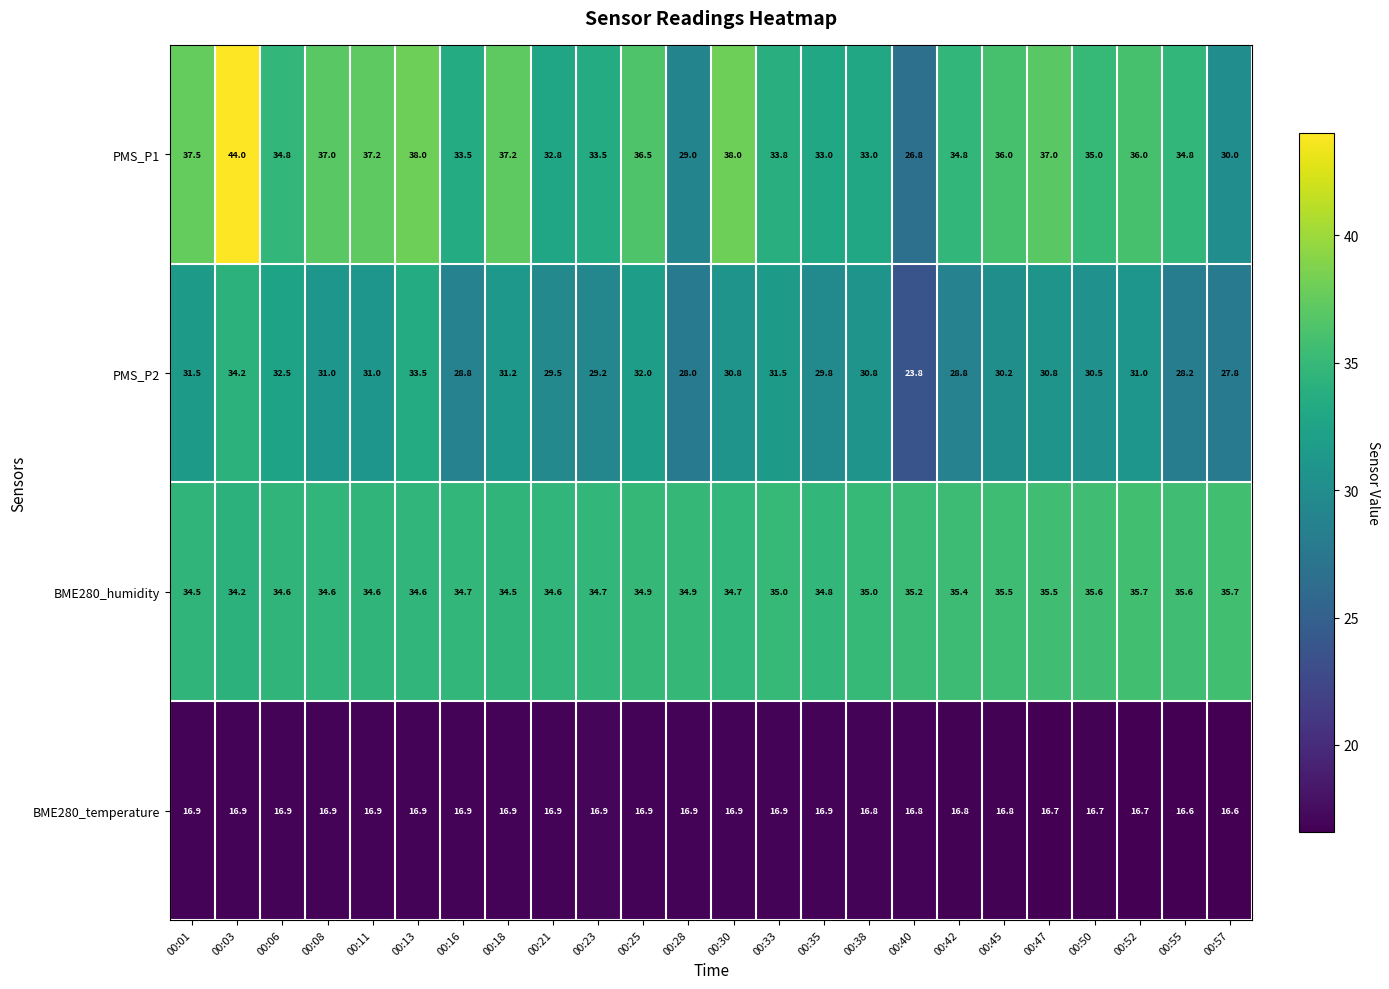

The BME280_temperature series shows 4.6 at 00:55. True or false?

False